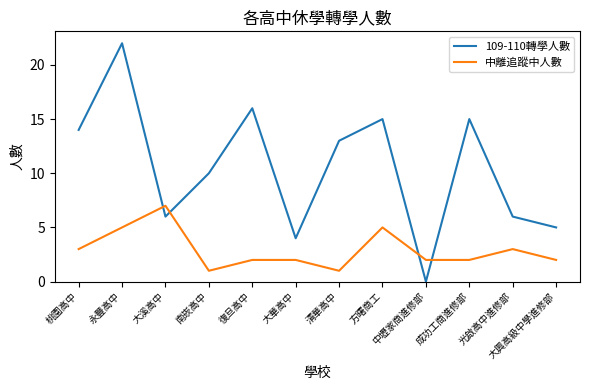

What position from the left is 大溪高中?

3